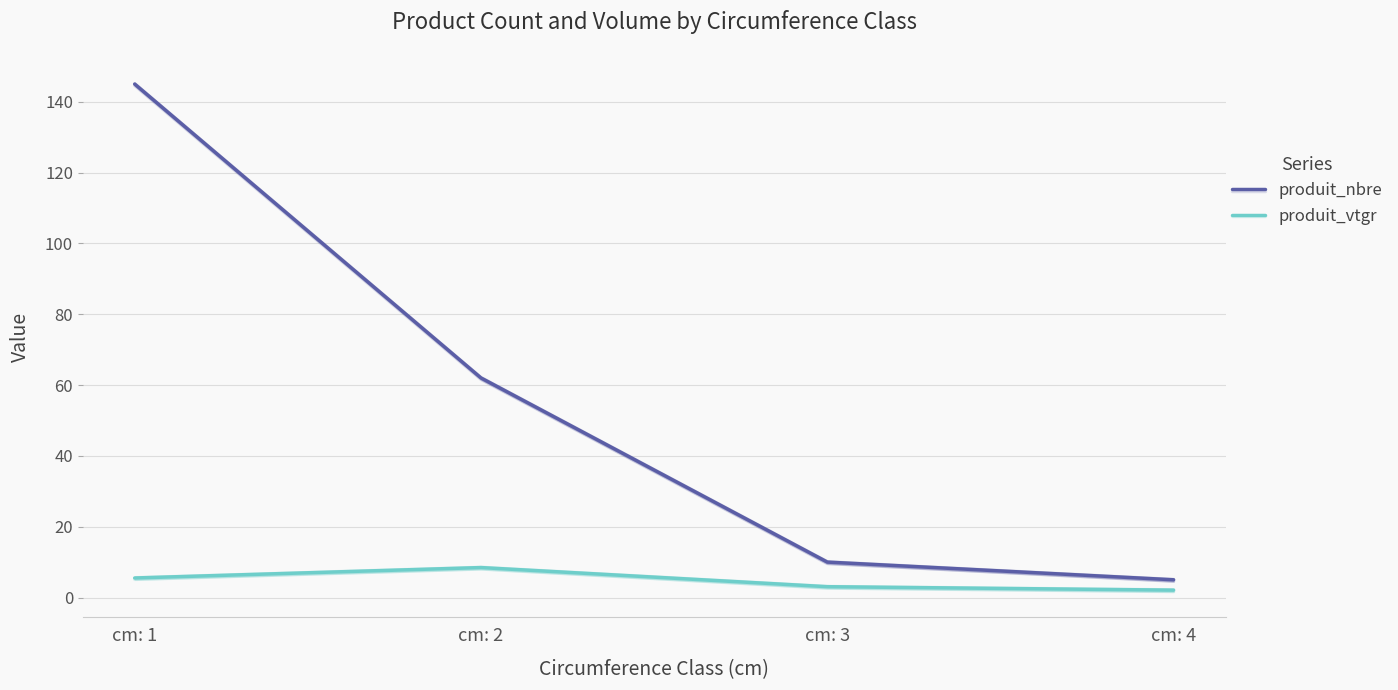

What value does the produit_nbre series have at cm: 2?

62.0